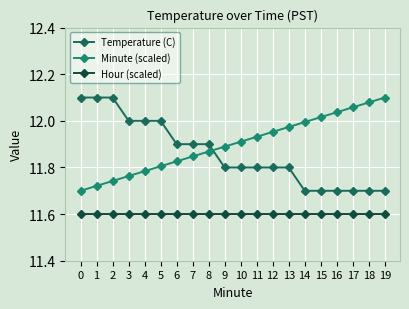

Is the value of Minute (scaled) at 16 greater than the value of Hour (scaled) at 16?

Yes